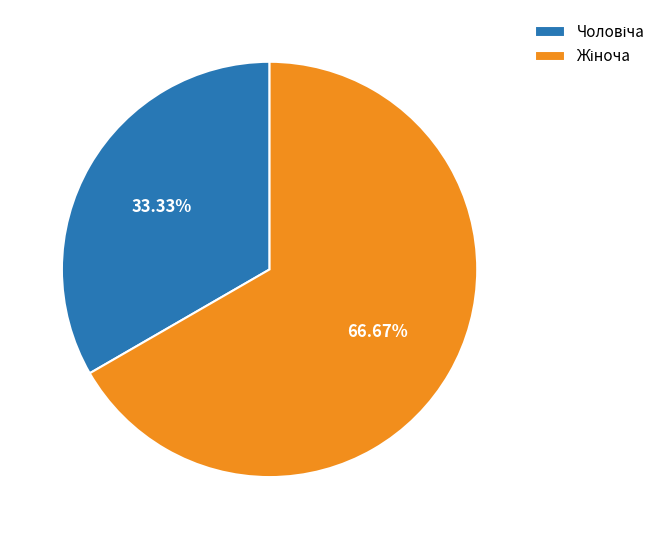

How many segments does this pie chart have?

2